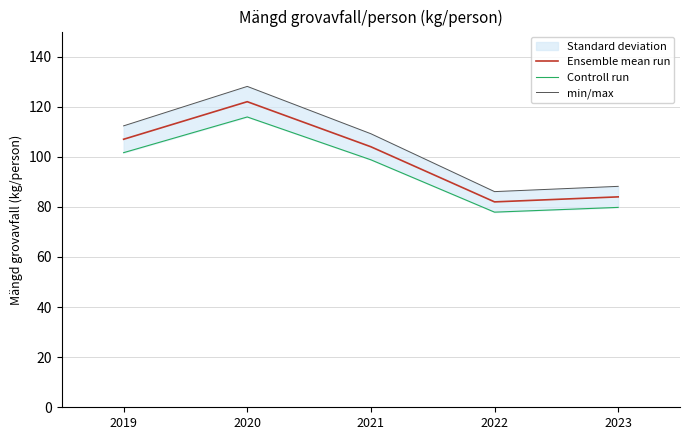

What is the difference between the maximum and minimum values in the Ensemble mean run series?

40